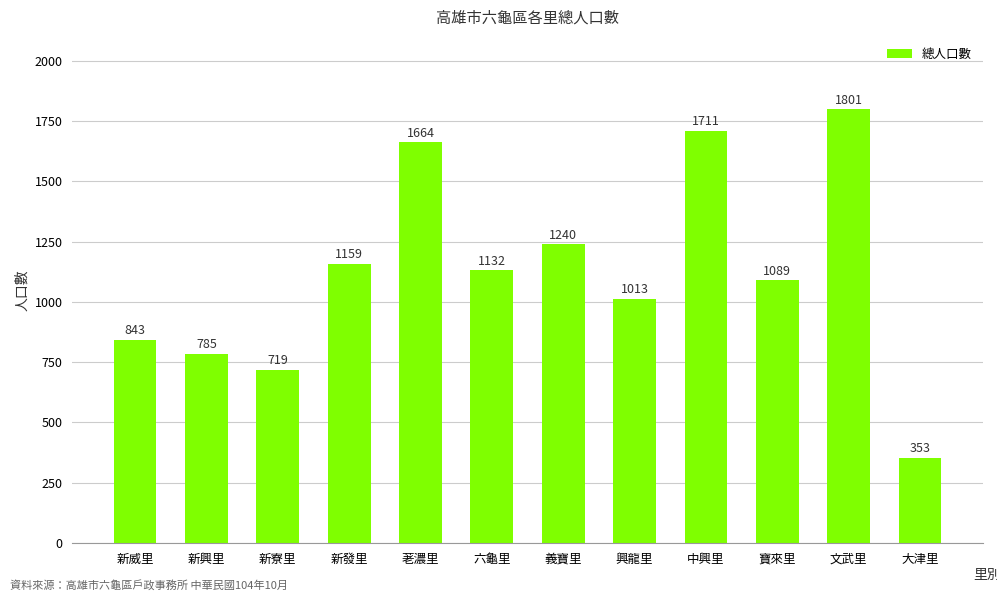

Reading left to right, extract all data points from this chart.

843	785	719	1159	1664	1132	1240	1013	1711	1089	1801	353